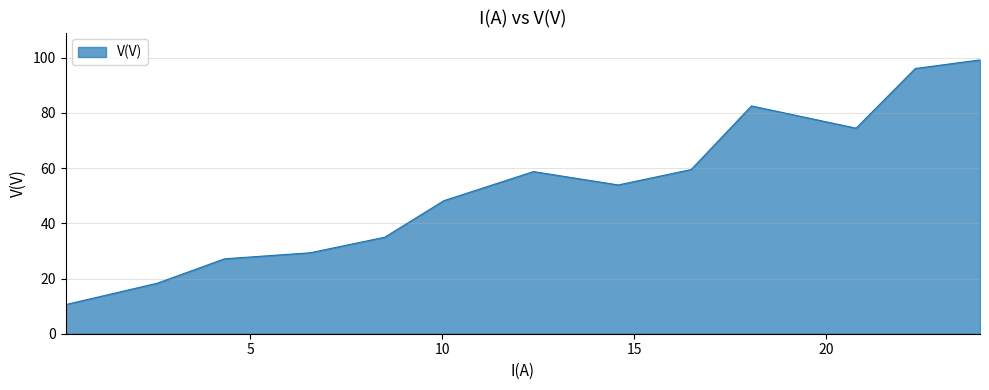

What is the maximum value shown in the chart?

99.2